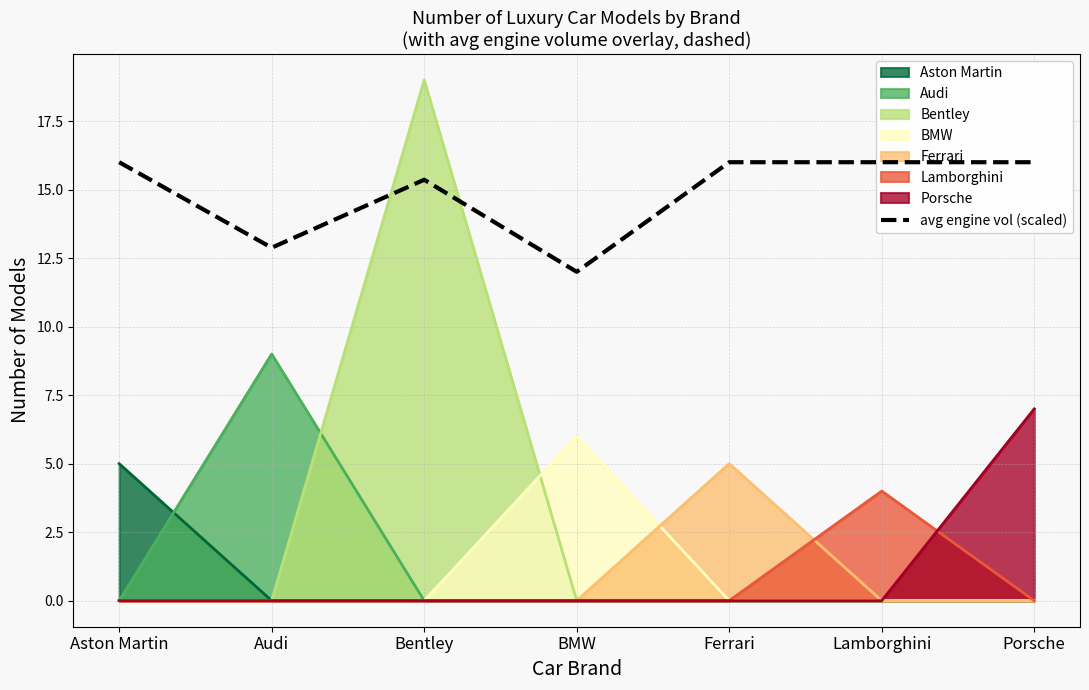

True or false: Porsche has a value of 0 at Bentley.

True